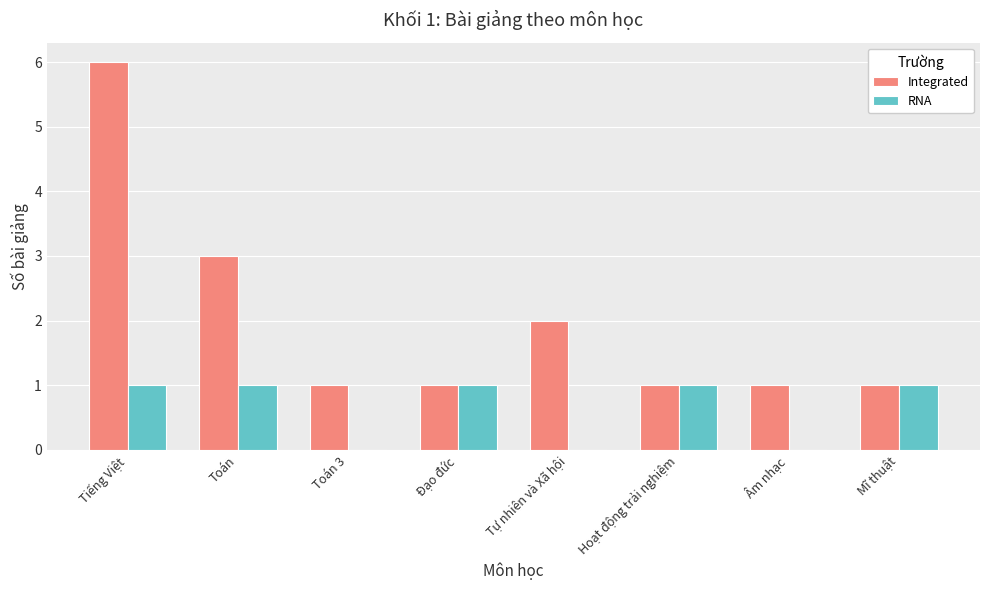

Which series has the largest range (max minus min)?

Integrated